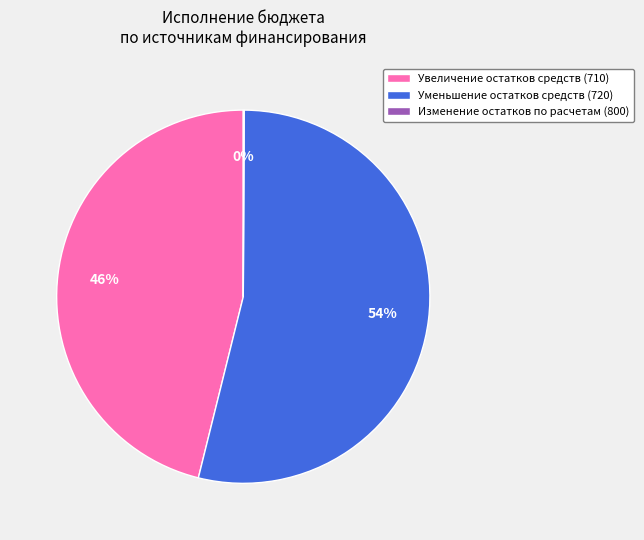

What is the ratio of the value at Увеличение остатков средств (710) to the value at Уменьшение остатков средств (720)?

0.9